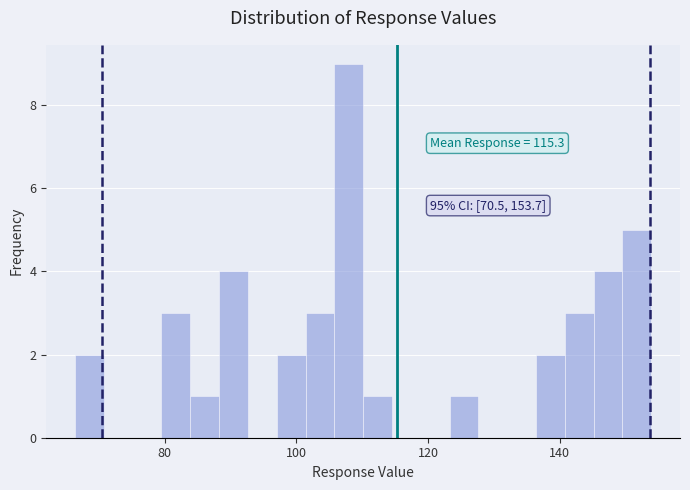

Read against the x-axis, roughly where is the centre of the tallest bar?

108